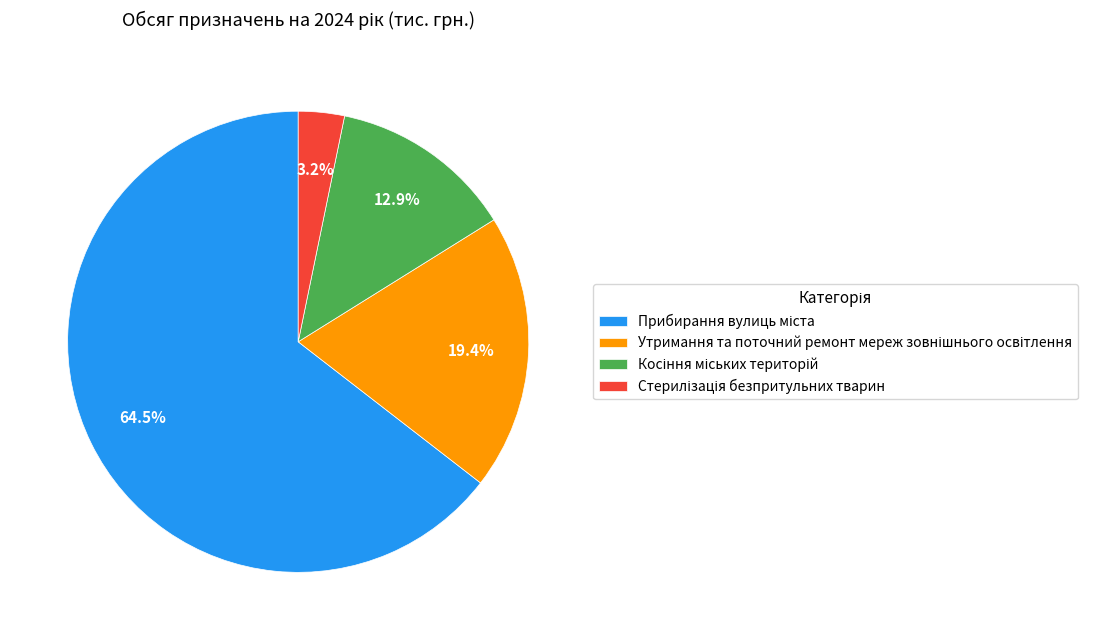

Is there a majority slice in this chart?

Yes